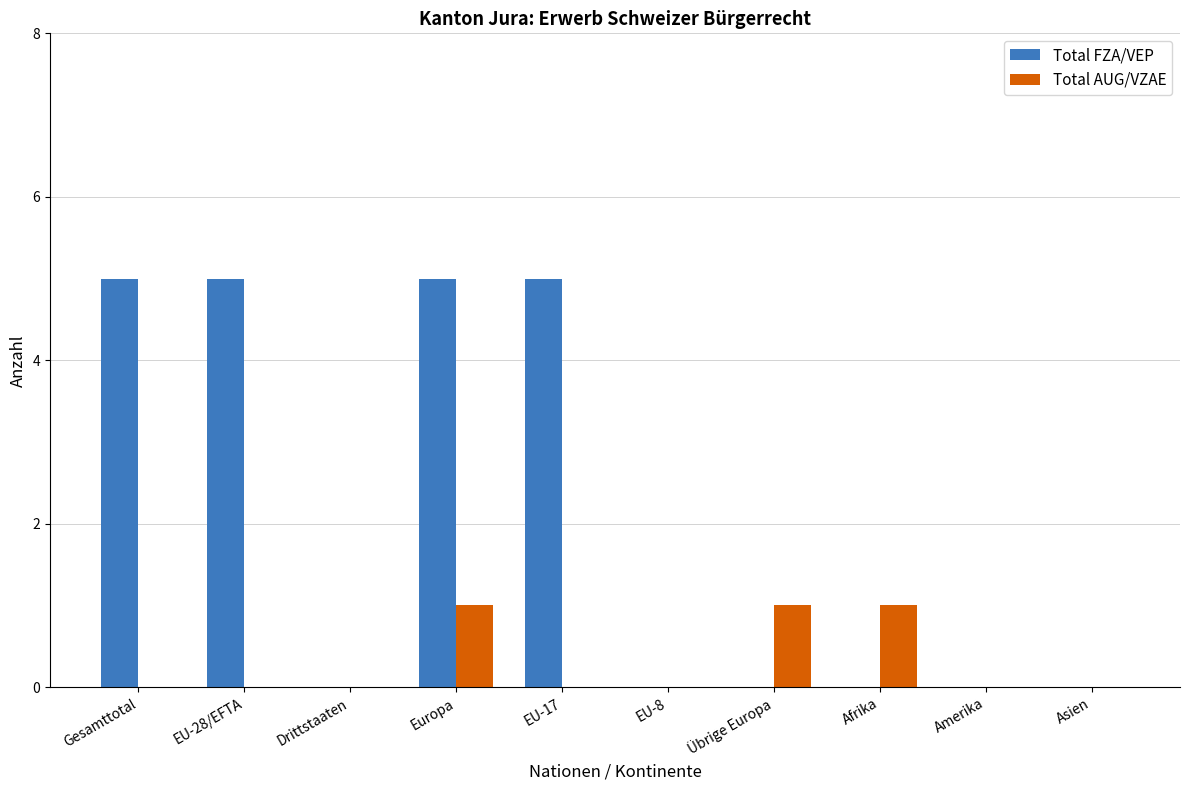

True or false: Total AUG/VZAE has a value of 2 at Übrige Europa.

False